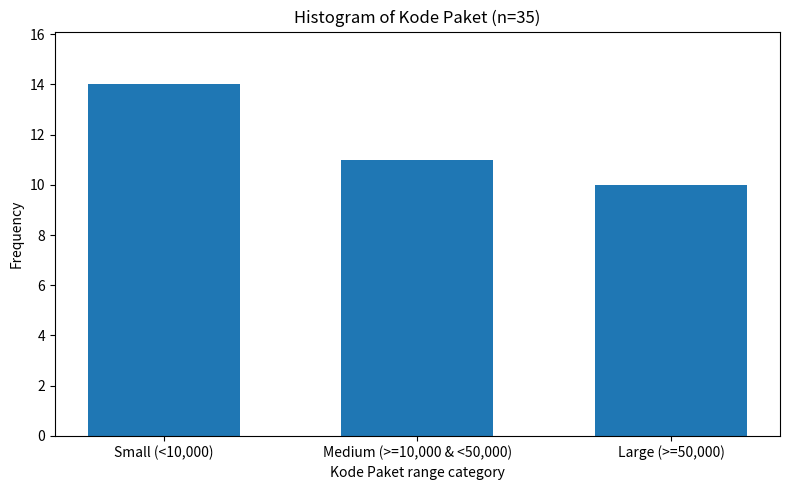

Reading left to right, transcribe all the data shown in this chart.

Small (<10,000)=14	Medium (>=10,000 & <50,000)=11	Large (>=50,000)=10